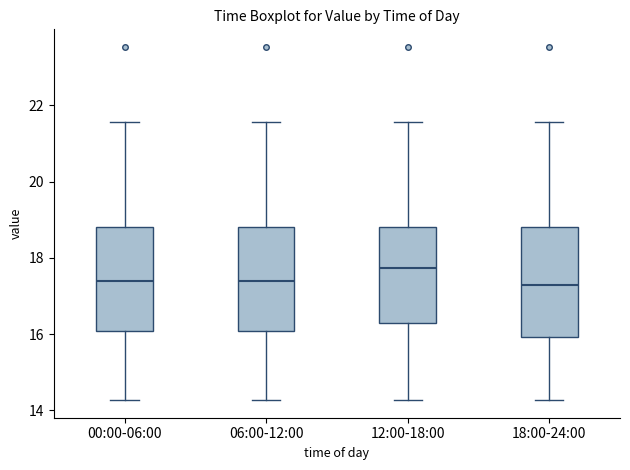

Which box has the highest median line?

12:00-18:00